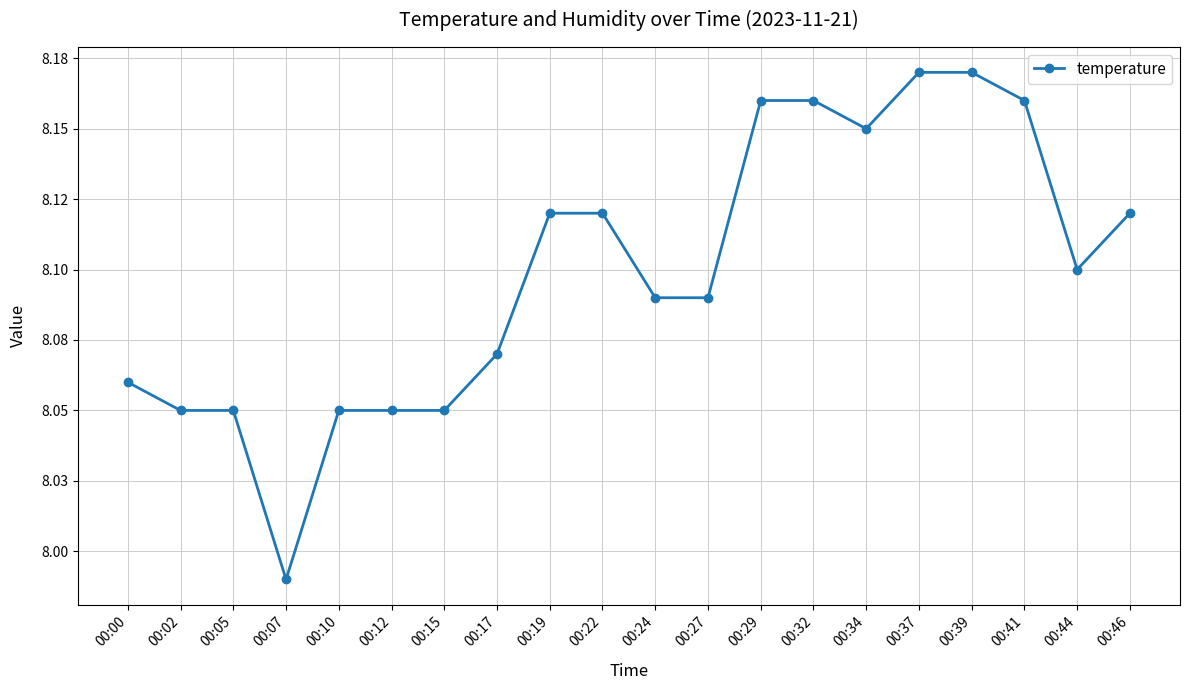

At which category does the chart reach its minimum across all series?

00:07